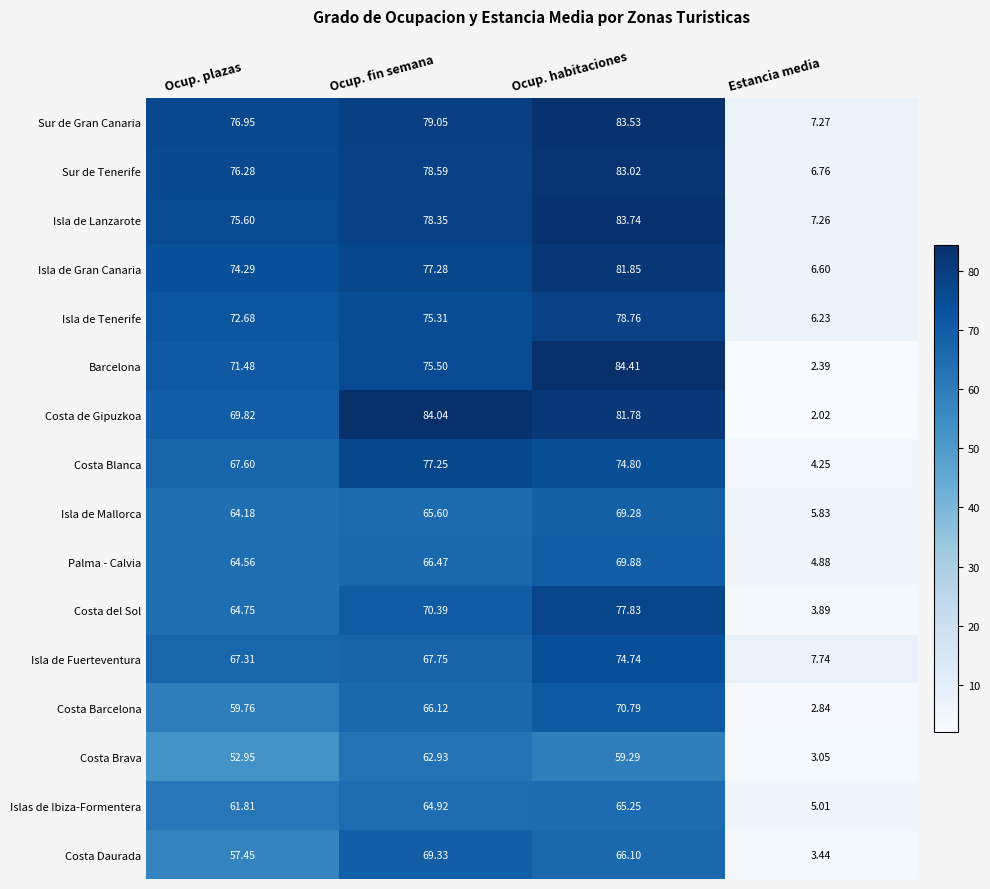

At which label does Sur de Gran Canaria first exceed 79?

Ocup. fin semana